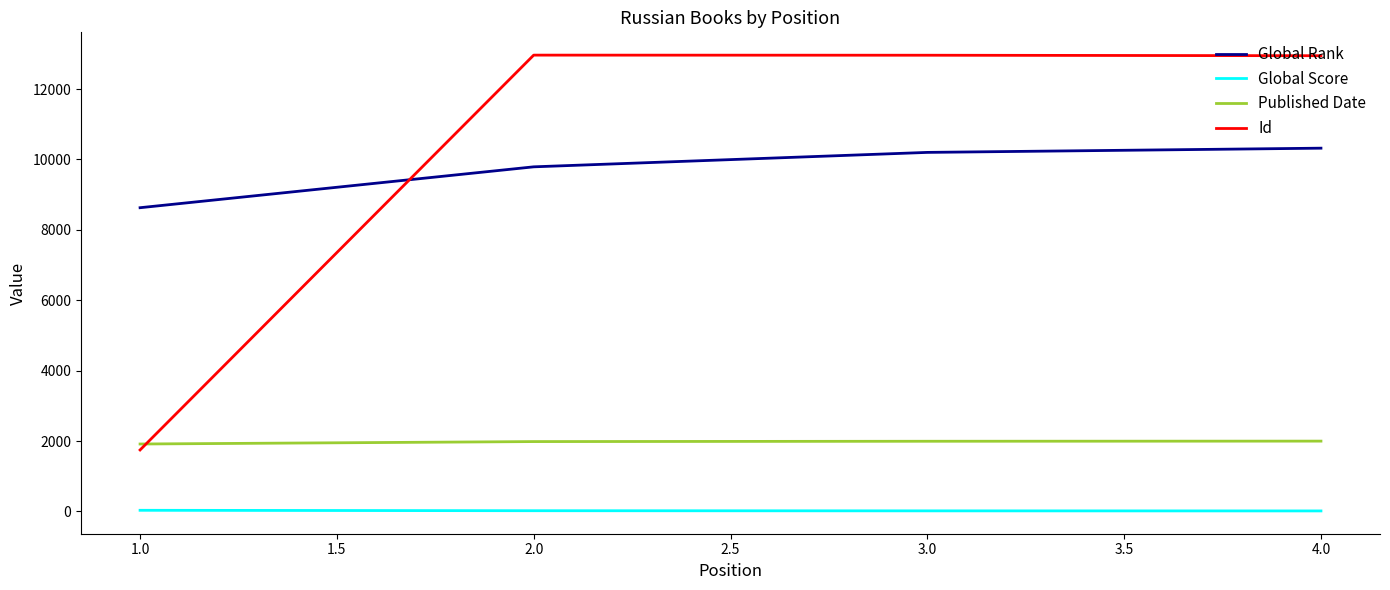

What is the sum of all Published Date values?

7897